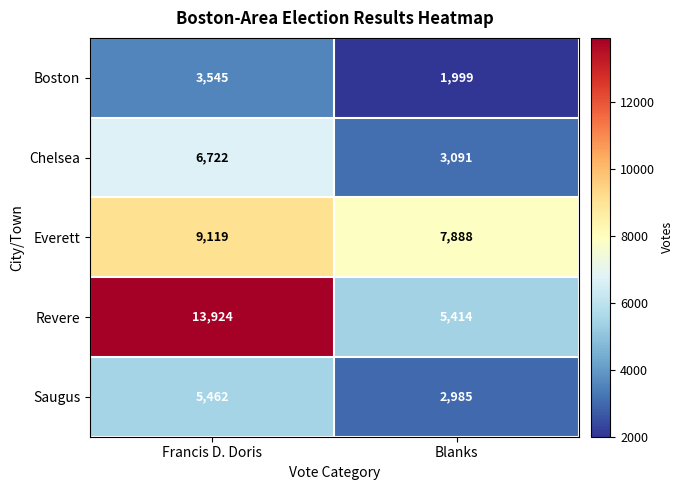

Reading right to left, extract all data points from this chart.

Boston: Blanks=1999	Francis D. Doris=3545
Chelsea: Blanks=3091	Francis D. Doris=6722
Everett: Blanks=7888	Francis D. Doris=9119
Revere: Blanks=5414	Francis D. Doris=13924
Saugus: Blanks=2985	Francis D. Doris=5462